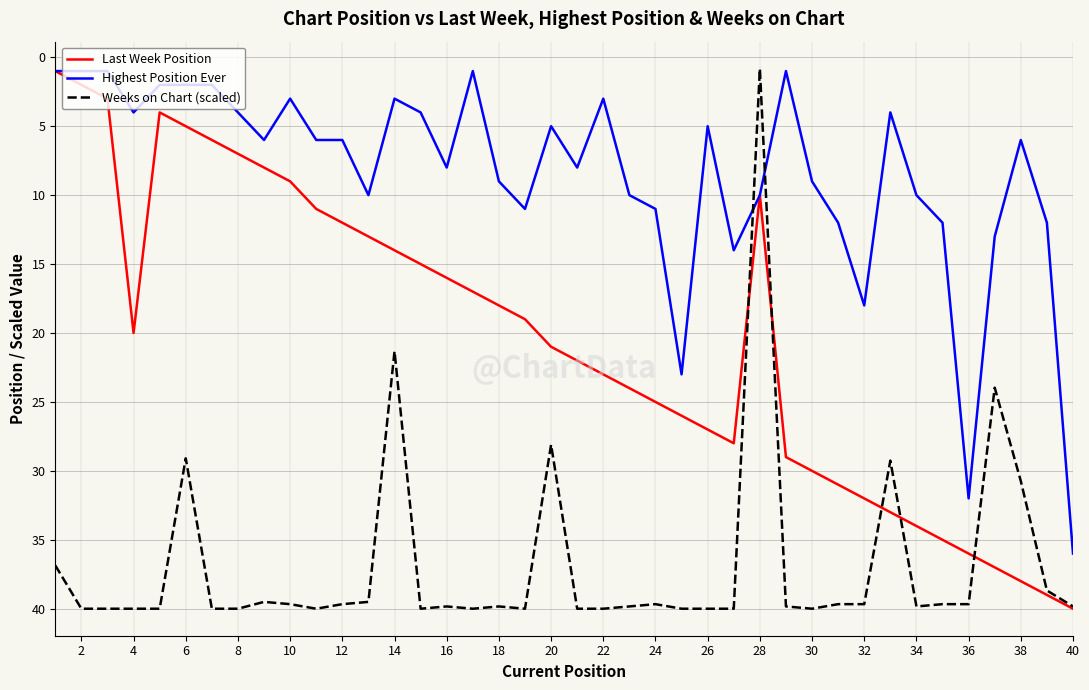

True or false: Weeks on Chart (scaled) and Highest Position Ever cross at least once.

True